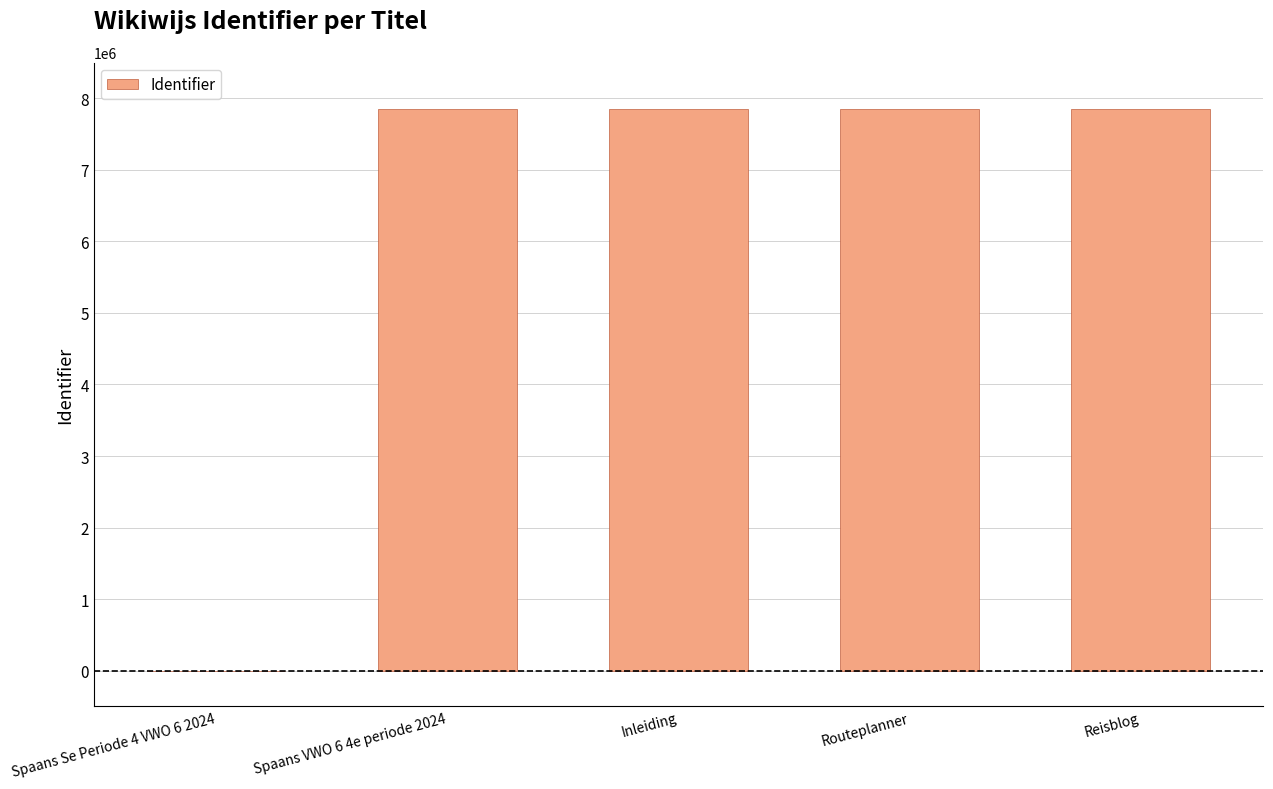

What is the maximum value shown in the chart?

7848479